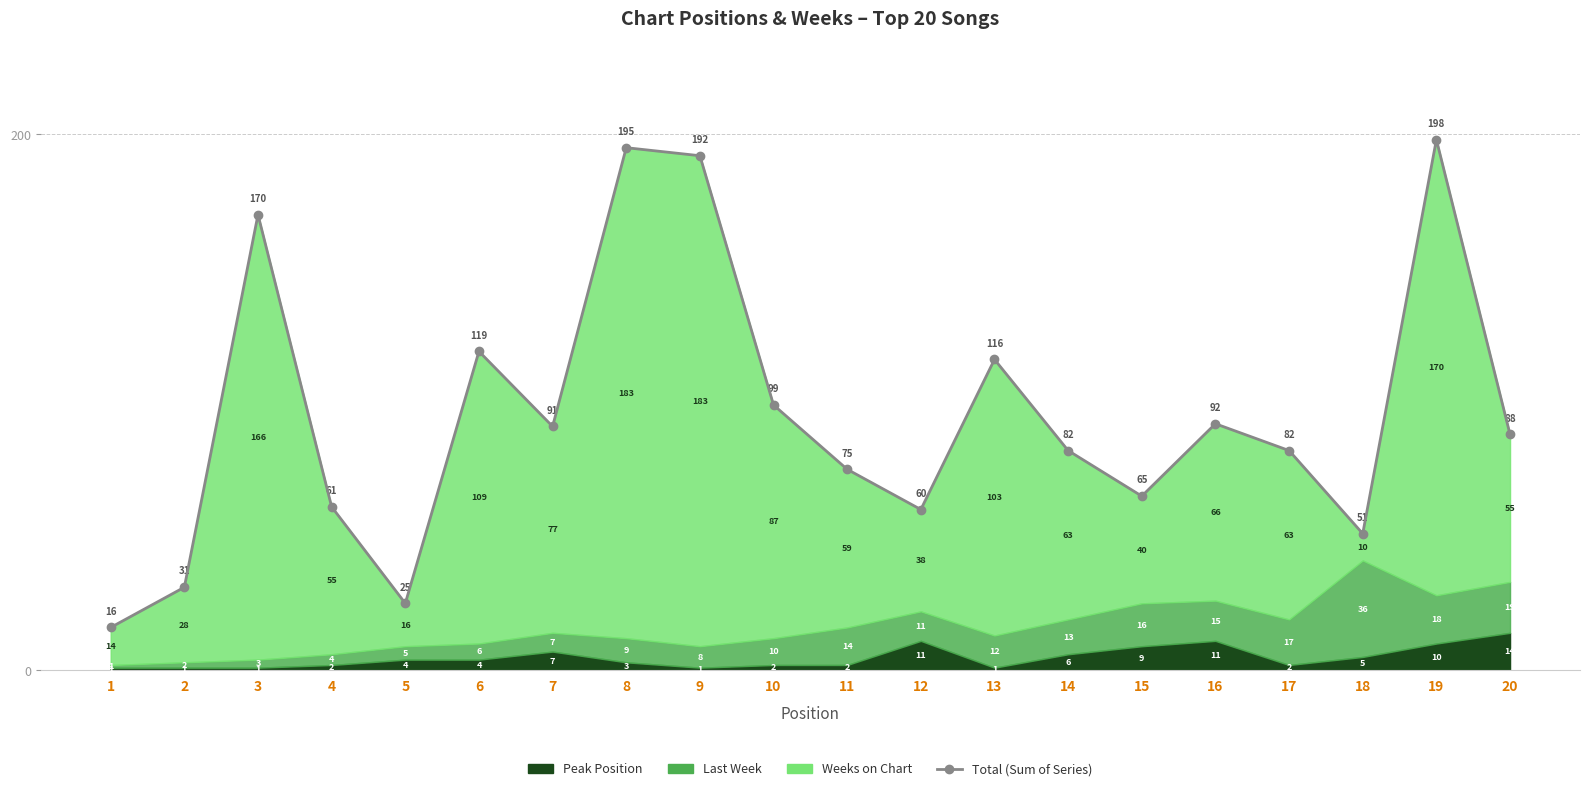

Reading left to right, list all the values displayed in this chart.

1=16	2=31	3=170	4=61	5=25	6=119	7=91	8=195	9=192	10=99	11=75	12=60	13=116	14=82	15=65	16=92	17=82	18=51	19=198	20=88